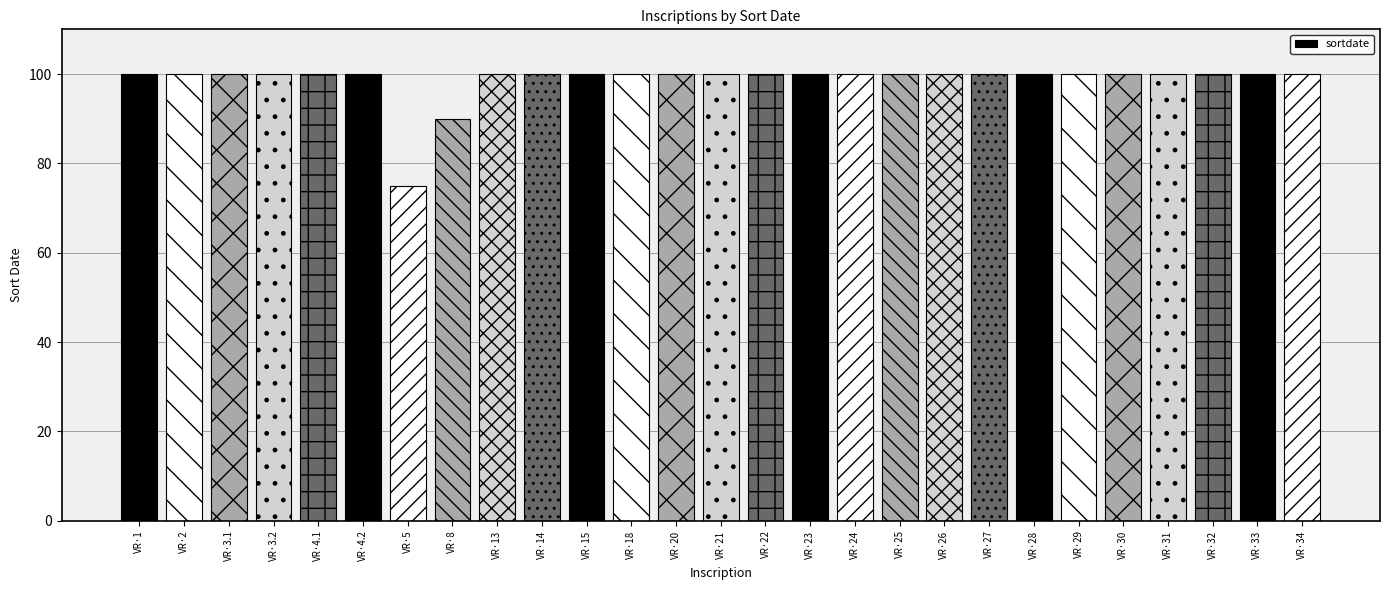

The chart shows a value of 75 at VR·5. True or false?

True